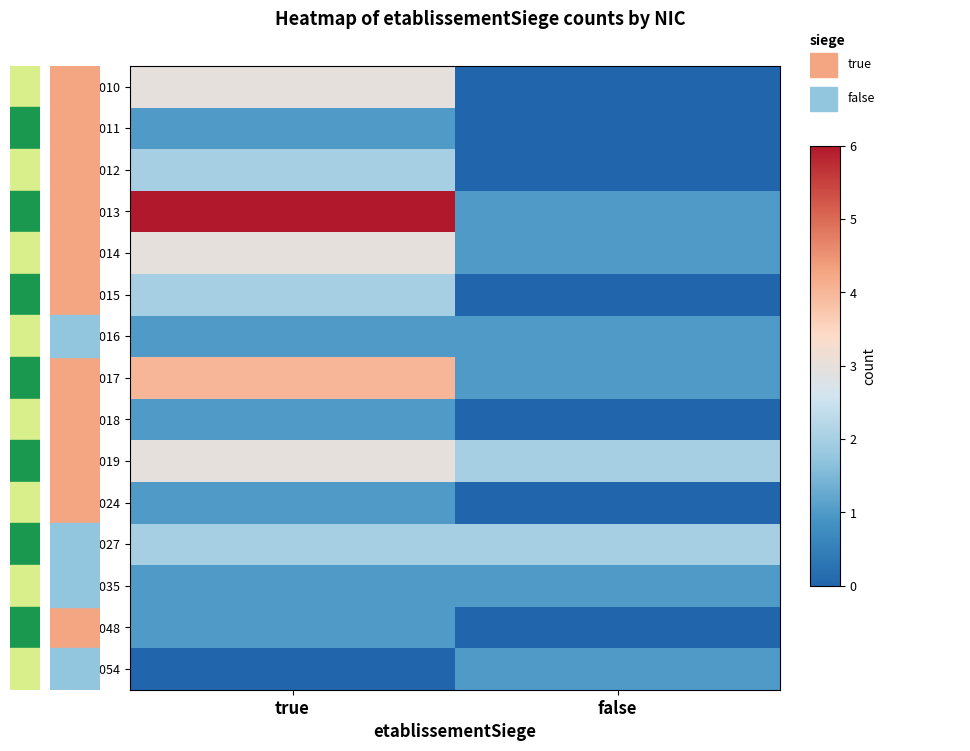

Reading left to right, list all the values displayed in this chart.

00010: true=0.5	false=0.0
00011: true=0.2	false=0.0
00012: true=0.3	false=0.0
00013: true=1.0	false=0.2
00014: true=0.5	false=0.2
00015: true=0.3	false=0.0
00016: true=0.2	false=0.2
00017: true=0.7	false=0.2
00018: true=0.2	false=0.0
00019: true=0.5	false=0.3
00024: true=0.2	false=0.0
00027: true=0.3	false=0.3
00035: true=0.2	false=0.2
00048: true=0.2	false=0.0
00054: true=0.0	false=0.2